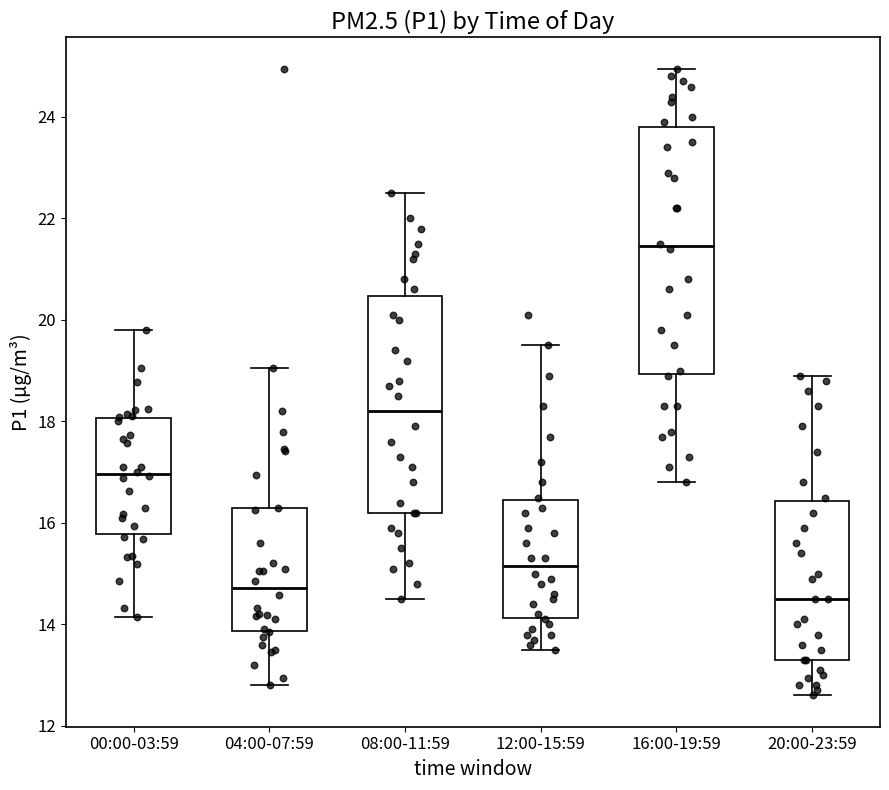

Reading left to right, transcribe this box plot: for each box, give where its median line is, the range the box spans, and where its two whiskers end, as read against the y-axis. The values are not printed on the chart, so give them approximately, as read against the axis.

00:00-03:59: median 17.0, box 15.8 to 18.0, whiskers 14.2 to 19.8
04:00-07:59: median 14.8, box 13.8 to 16.2, whiskers 12.8 to 19.0
08:00-11:59: median 18.2, box 16.2 to 20.4, whiskers 14.6 to 22.6
12:00-15:59: median 15.2, box 14.2 to 16.4, whiskers 13.6 to 19.6
16:00-19:59: median 21.4, box 19.0 to 23.8, whiskers 16.8 to 25.0
20:00-23:59: median 14.6, box 13.4 to 16.4, whiskers 12.6 to 19.0